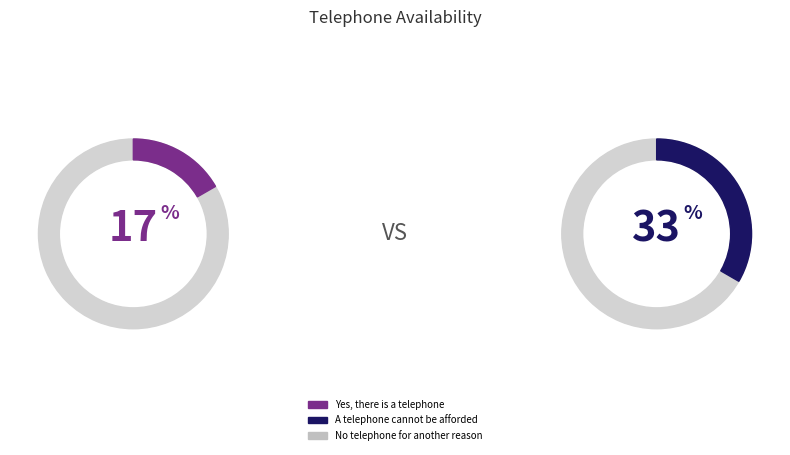

Does A telephone cannot be afforded account for over 50% of the chart?

No